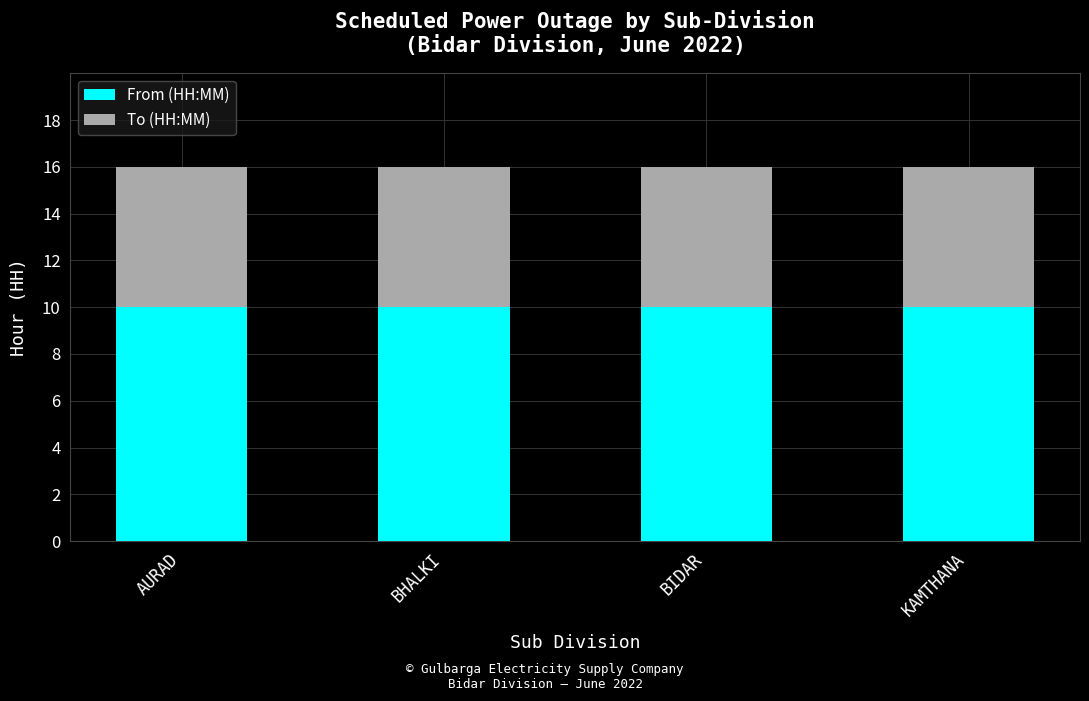

What is the total value across all series at AURAD?

16